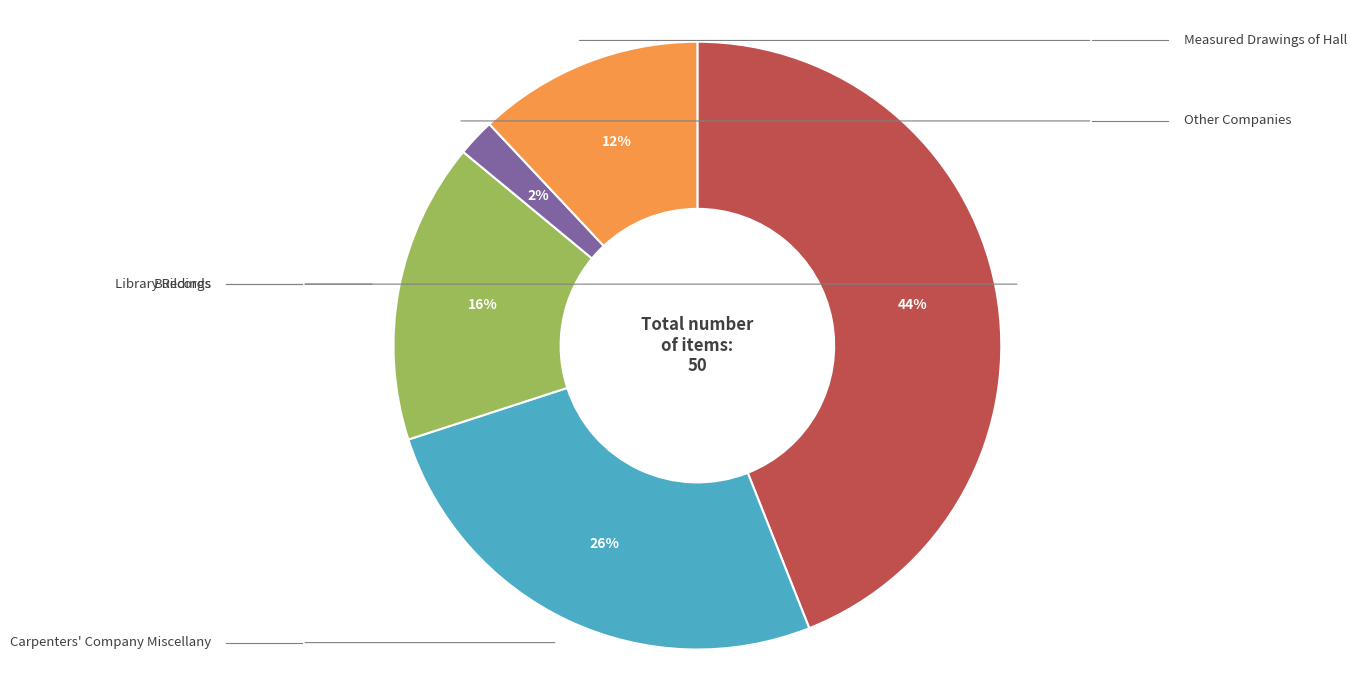

Is there a majority slice in this chart?

No